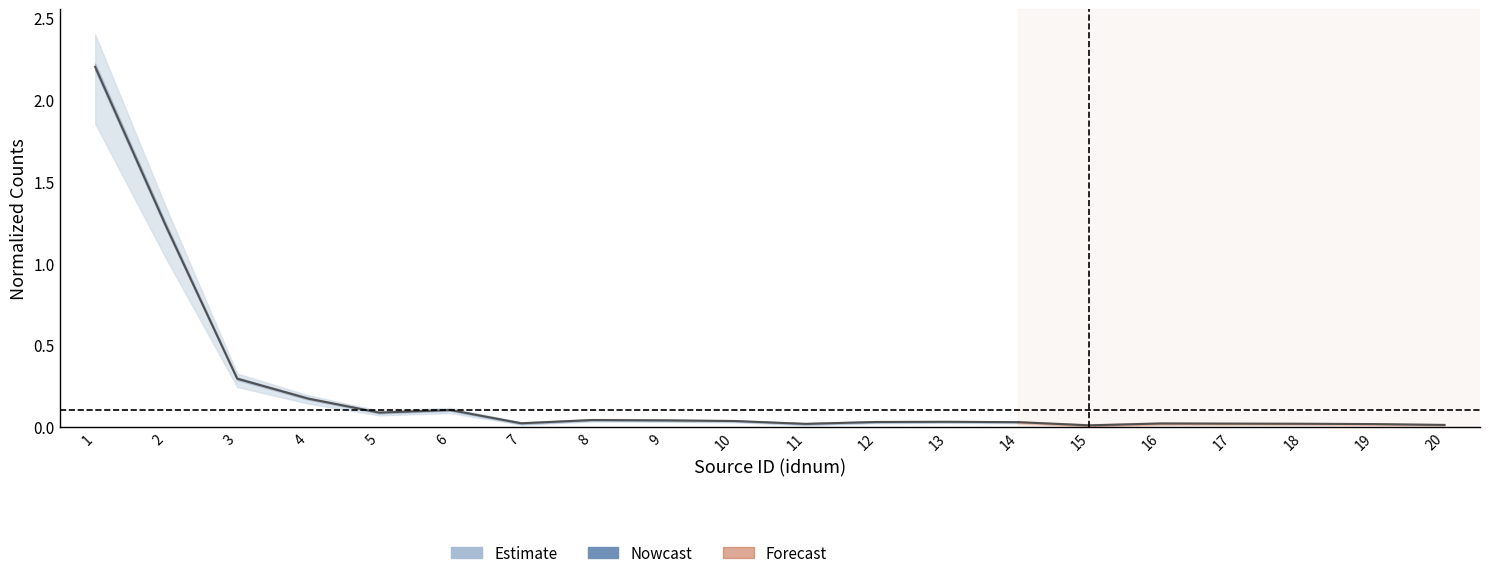

What is the value of the 3rd point from the left?

0.3